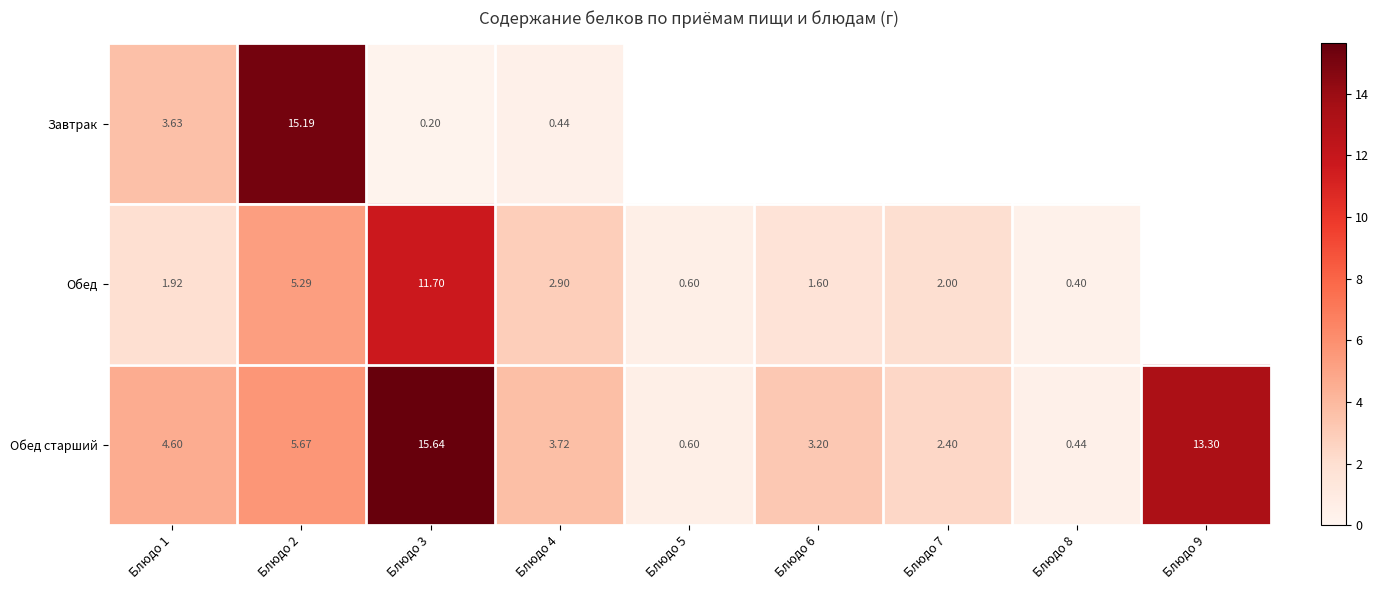

Which label corresponds to the smallest value in the chart?

Блюдо 3